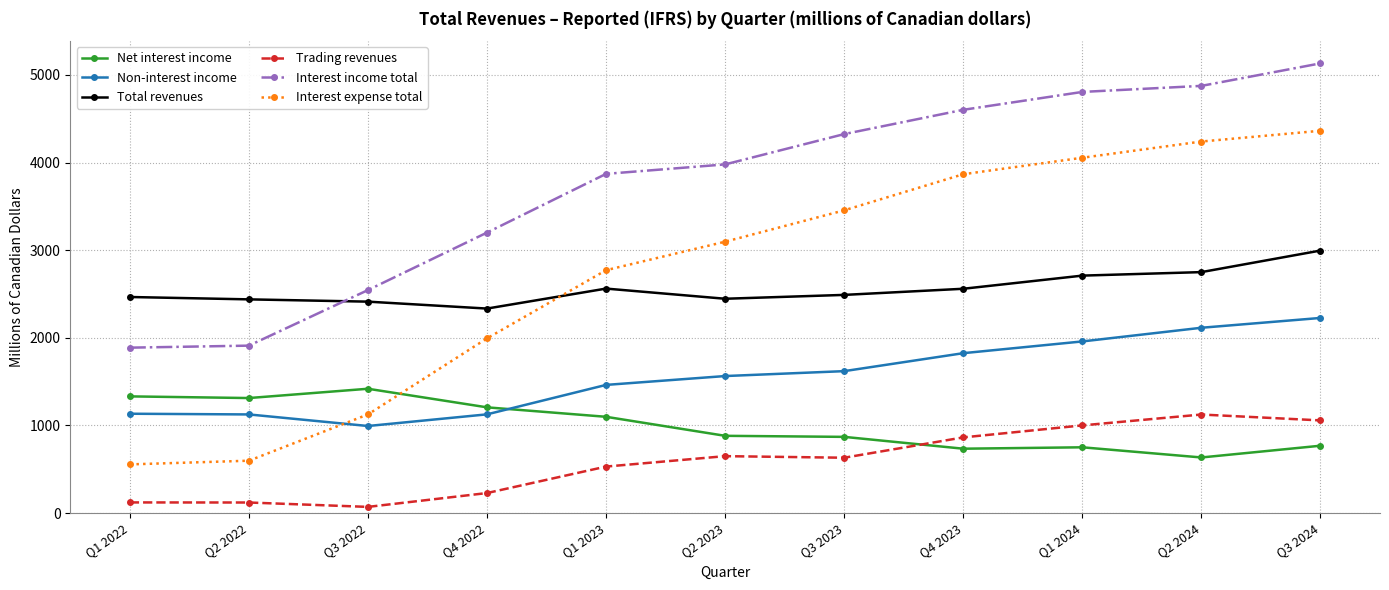

Which series has the largest range (max minus min)?

Interest expense total